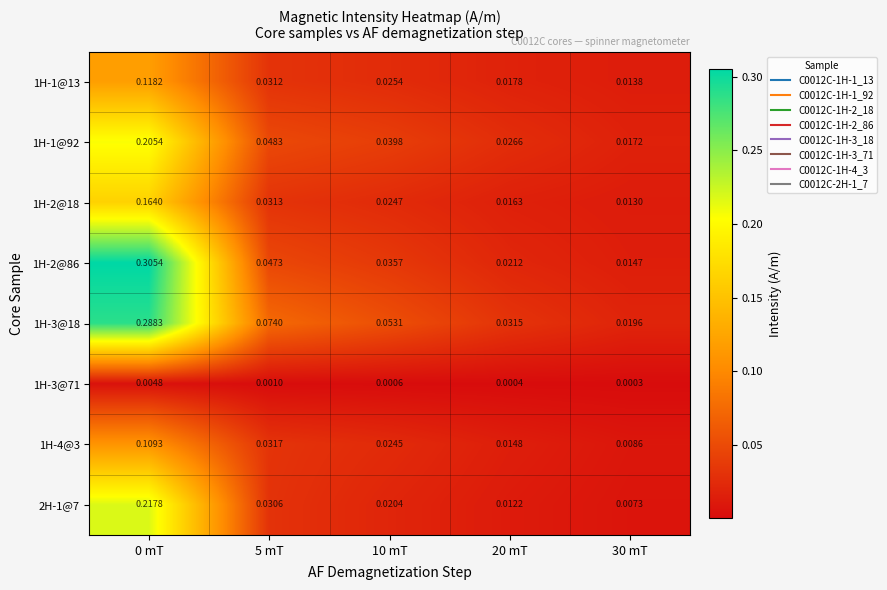

Rank the series at 20 mT from lowest to highest value.

1H-3@71, 2H-1@7, 1H-4@3, 1H-2@18, 1H-1@13, 1H-2@86, 1H-1@92, 1H-3@18